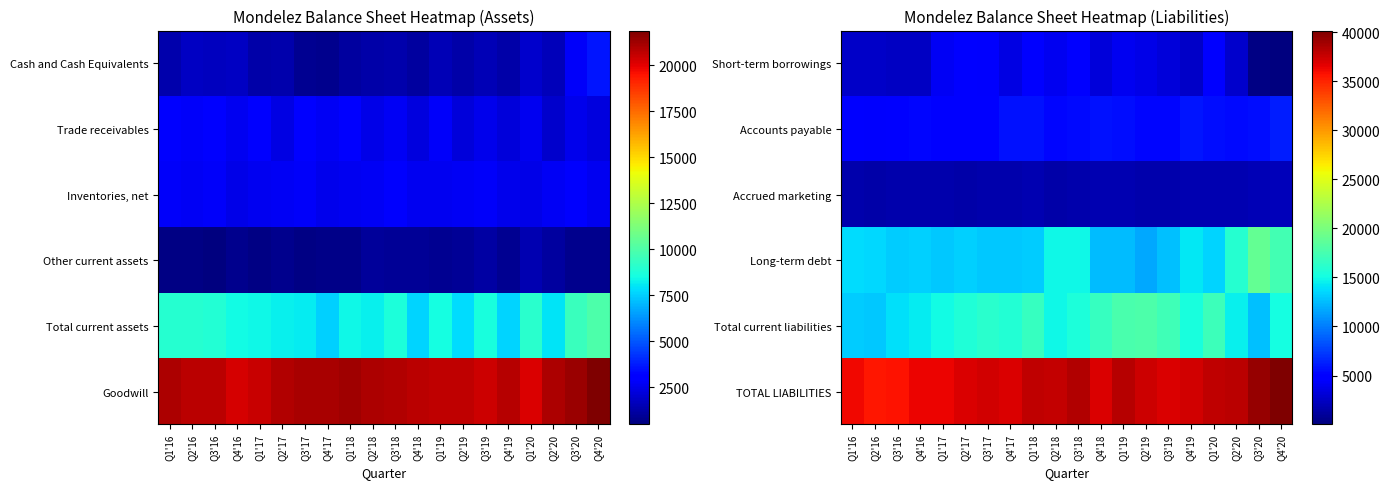

The value of TOTAL LIABILITIES at Q4'20 is 59385. True or false?

False